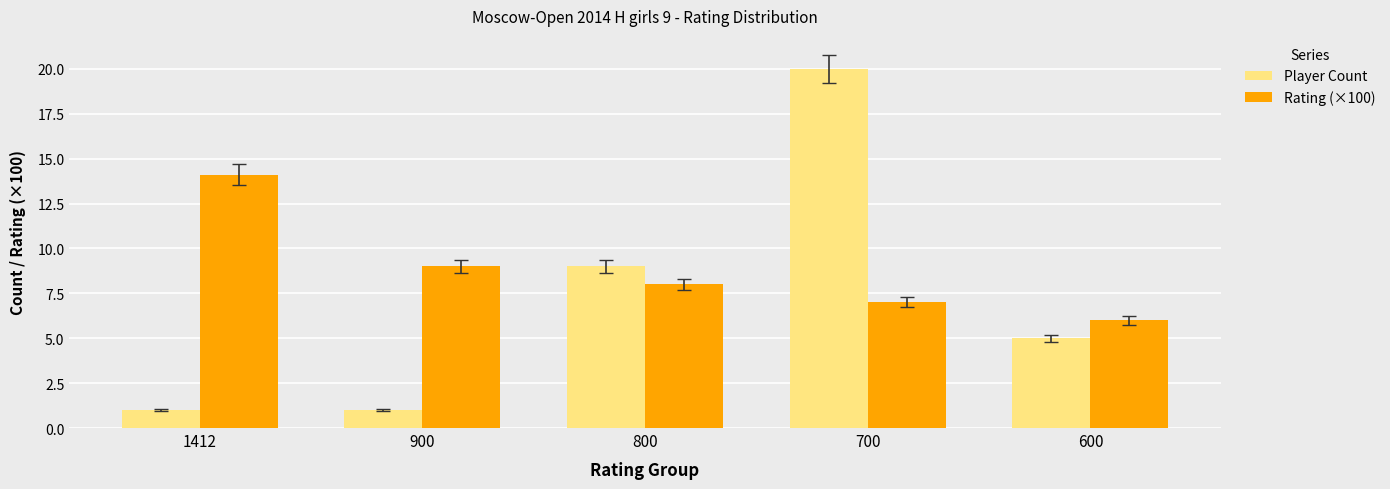

Is the value of Player Count at 800 greater than the value of Rating (×100) at 700?

Yes